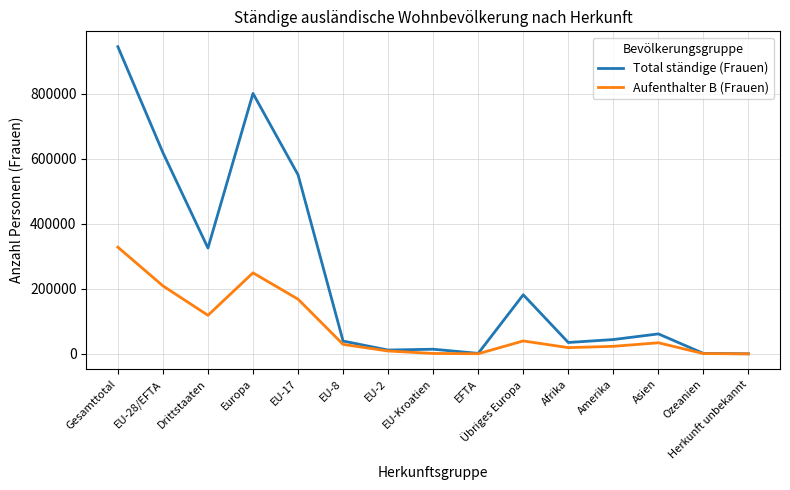

Does the chart display data point markers on the line(s)?

No